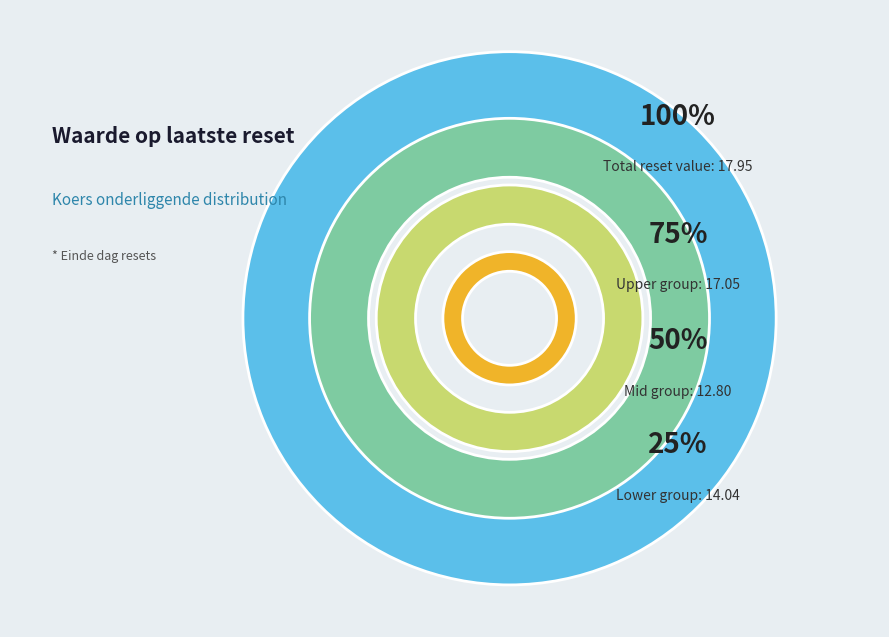

Does 2025-08-05 account for over 50% of the chart?

No